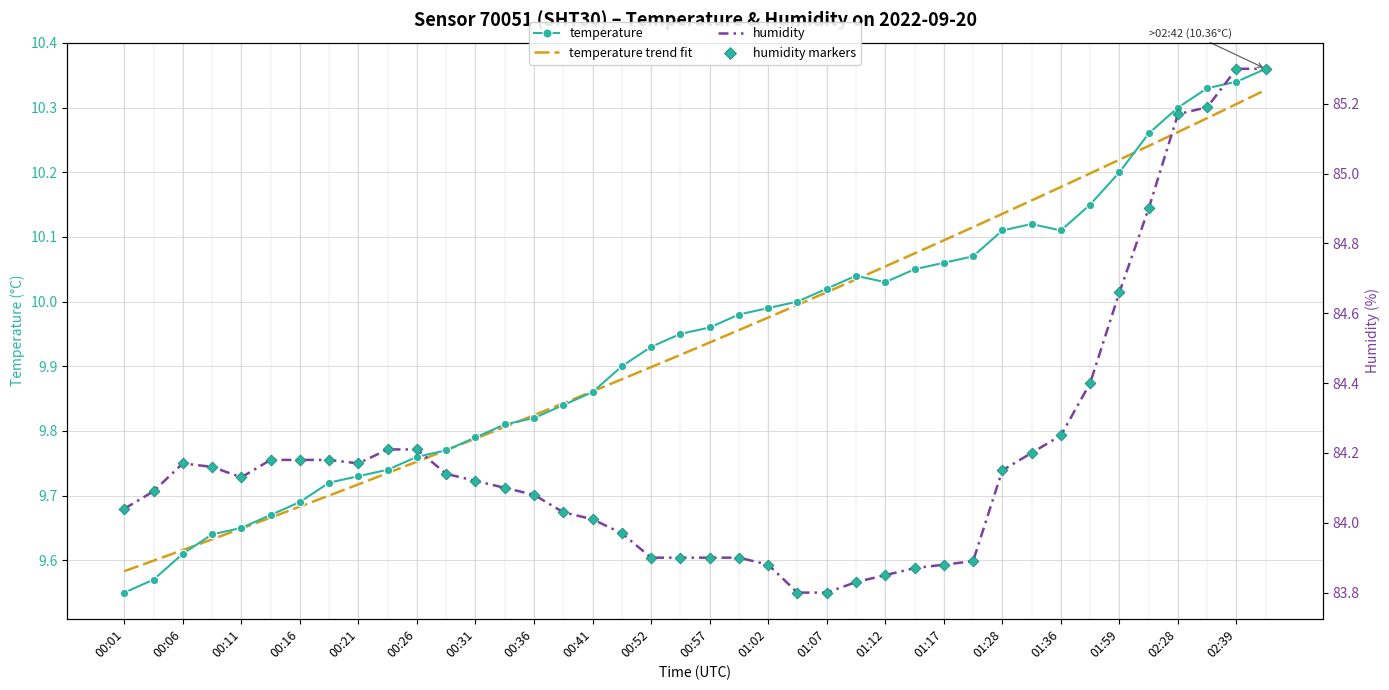

Which series contains the highest Y value?

humidity